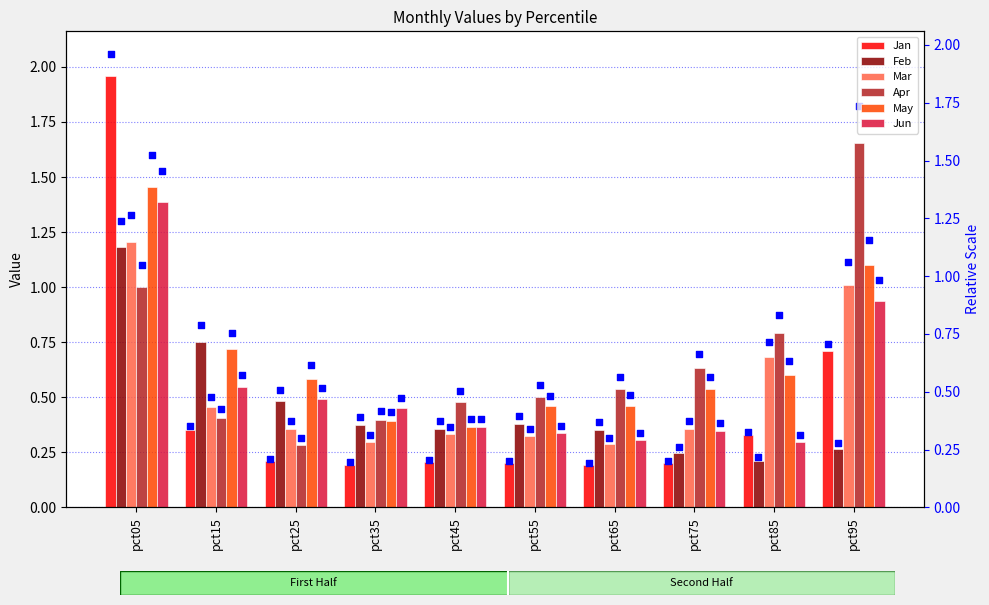

At how many categories does at least one series exceed 1?

2